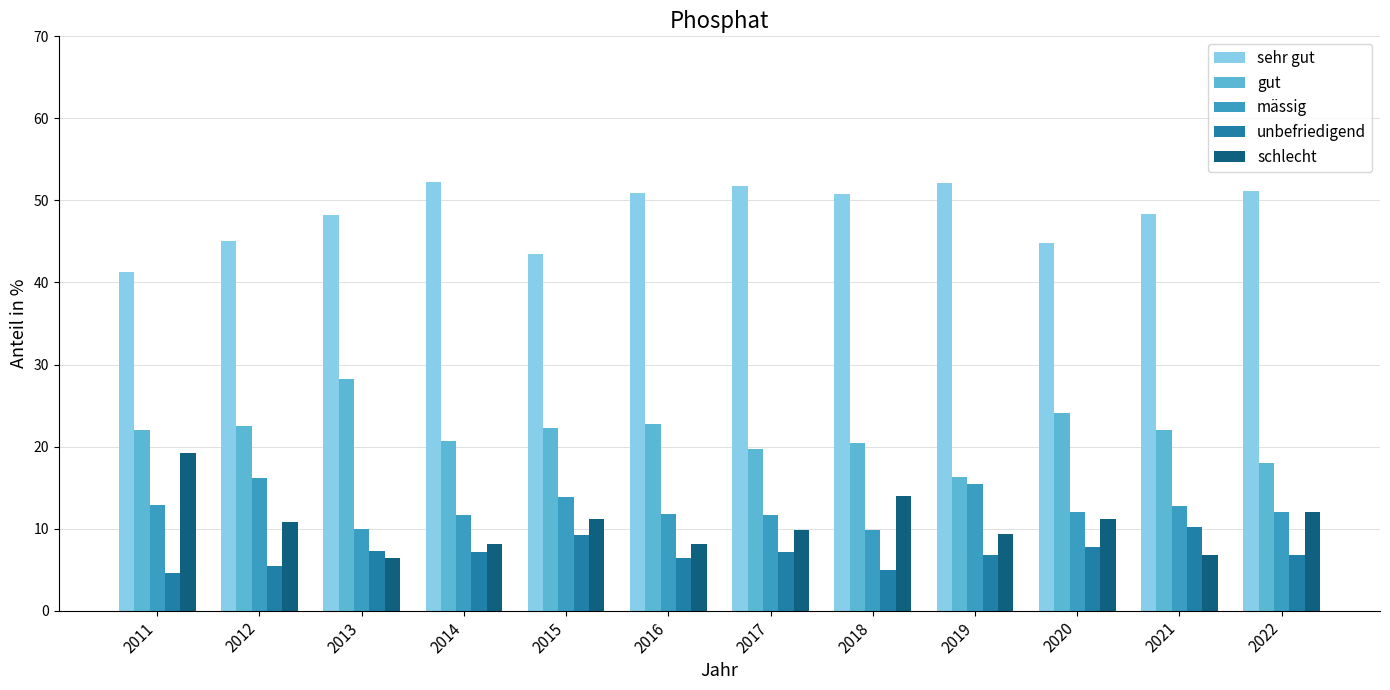

What is the difference between the gut values at 2017 and 2011?

2.4